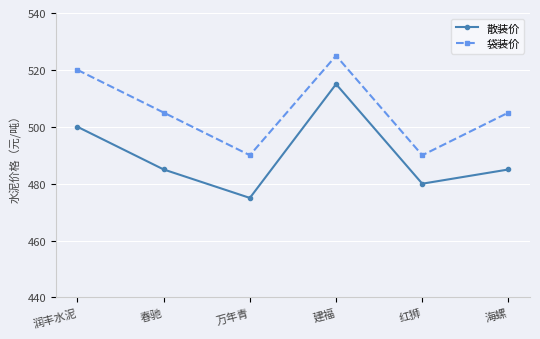

Reading left to right, extract all data points from this chart.

散装价: 500	485	475	515	480	485
袋装价: 520	505	490	525	490	505